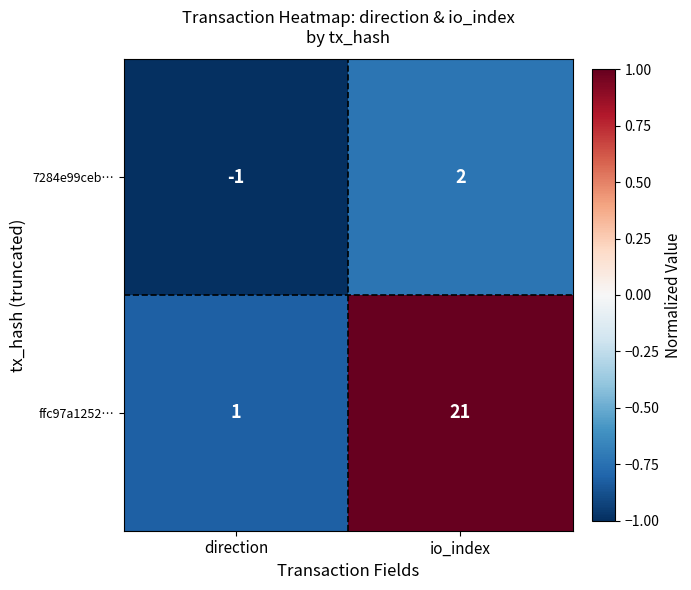

Reading left to right, transcribe all the data shown in this chart.

7284e99ceb…: direction=-1	io_index=2
ffc97a1252…: direction=1	io_index=21